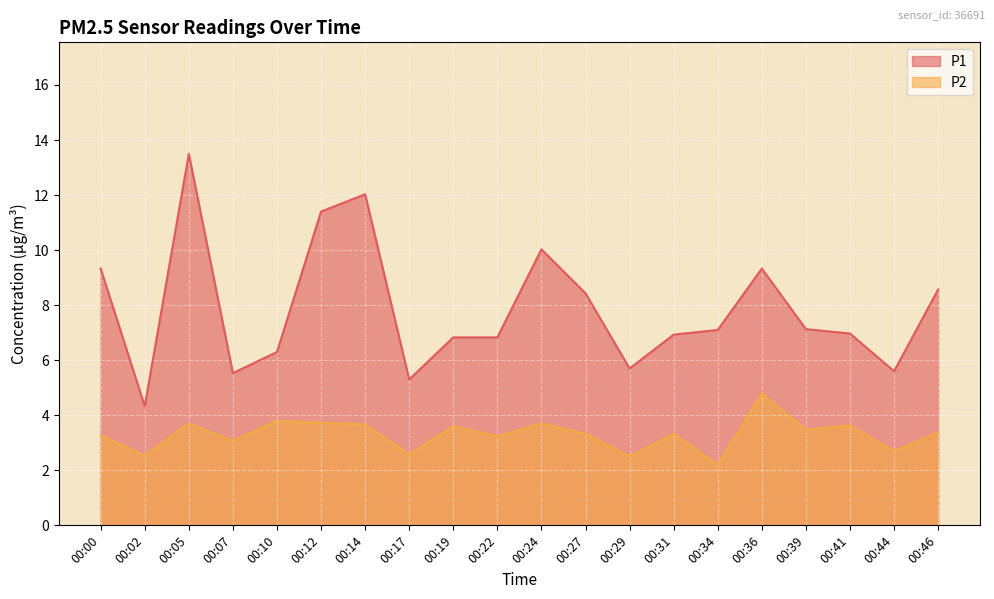

Is it true that P1 equals 9.3 at 00:36?

True